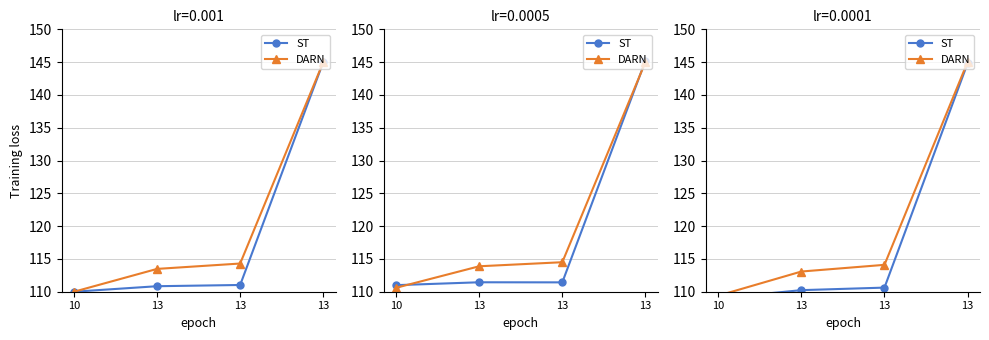

What value does the ST series have at 13?

110.6